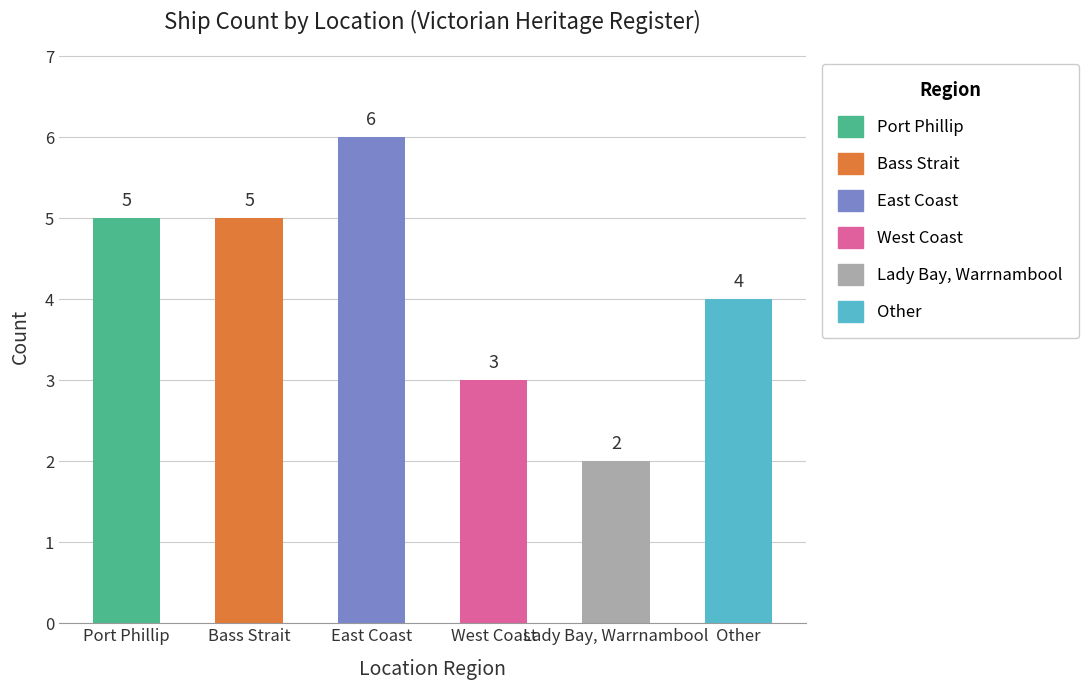

What is the average value?

4